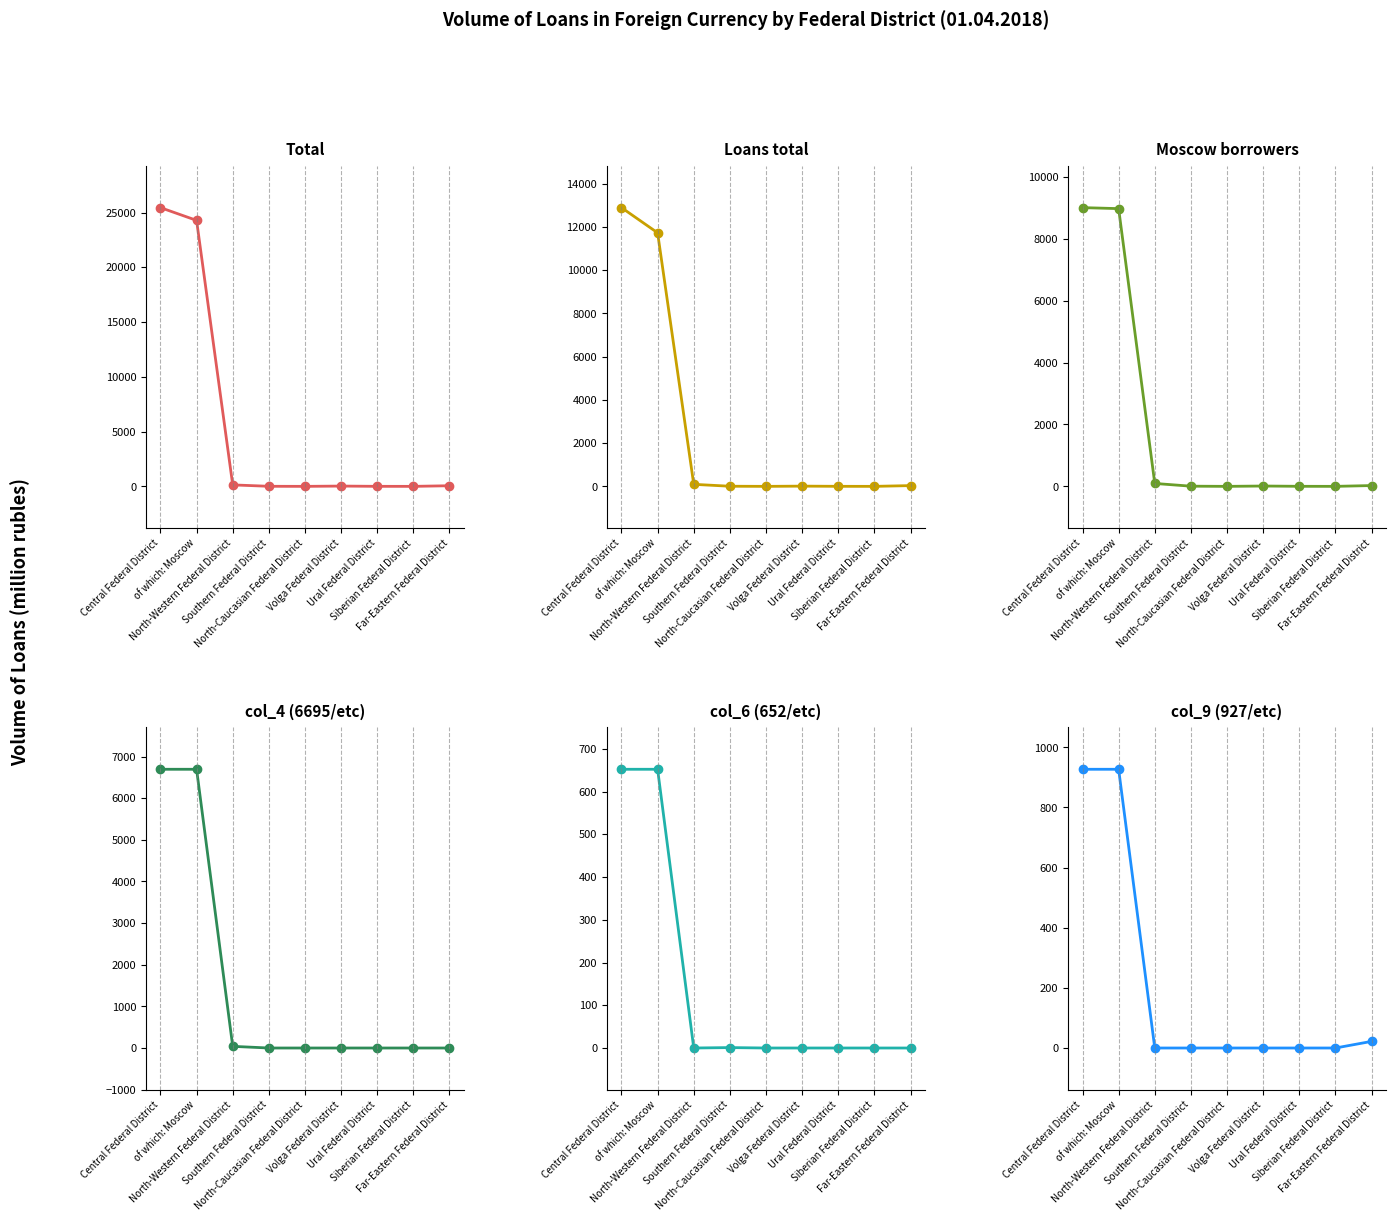

At how many categories does at least one series exceed 9410?

2